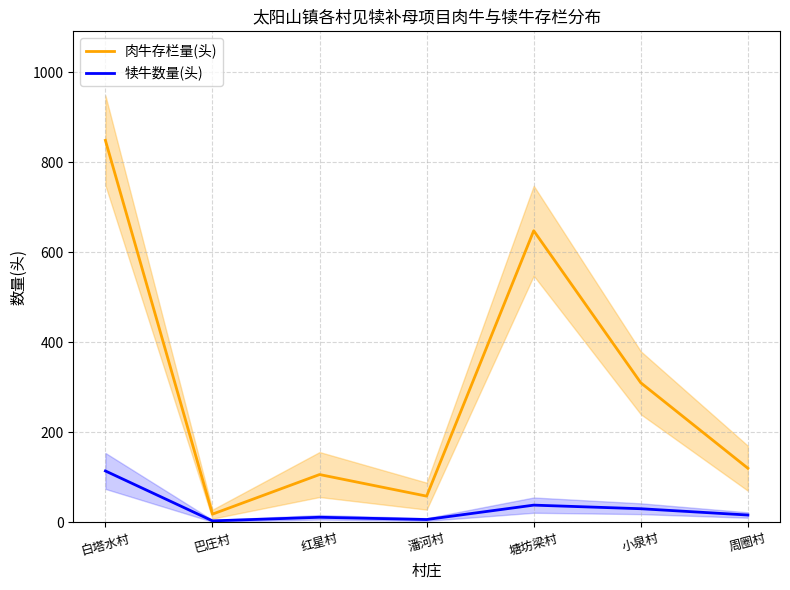

True or false: 肉牛存栏量(头) and 犊牛数量(头) intersect in this chart.

False